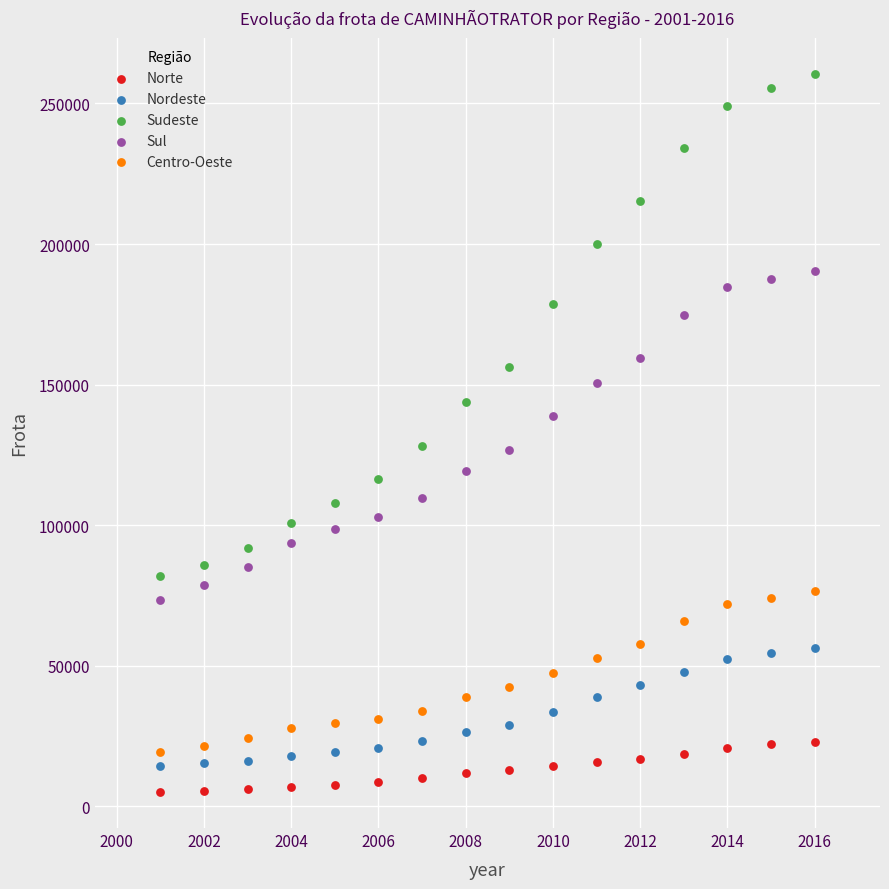

What are all the series names shown in the legend?

Norte, Nordeste, Sudeste, Sul, Centro-Oeste